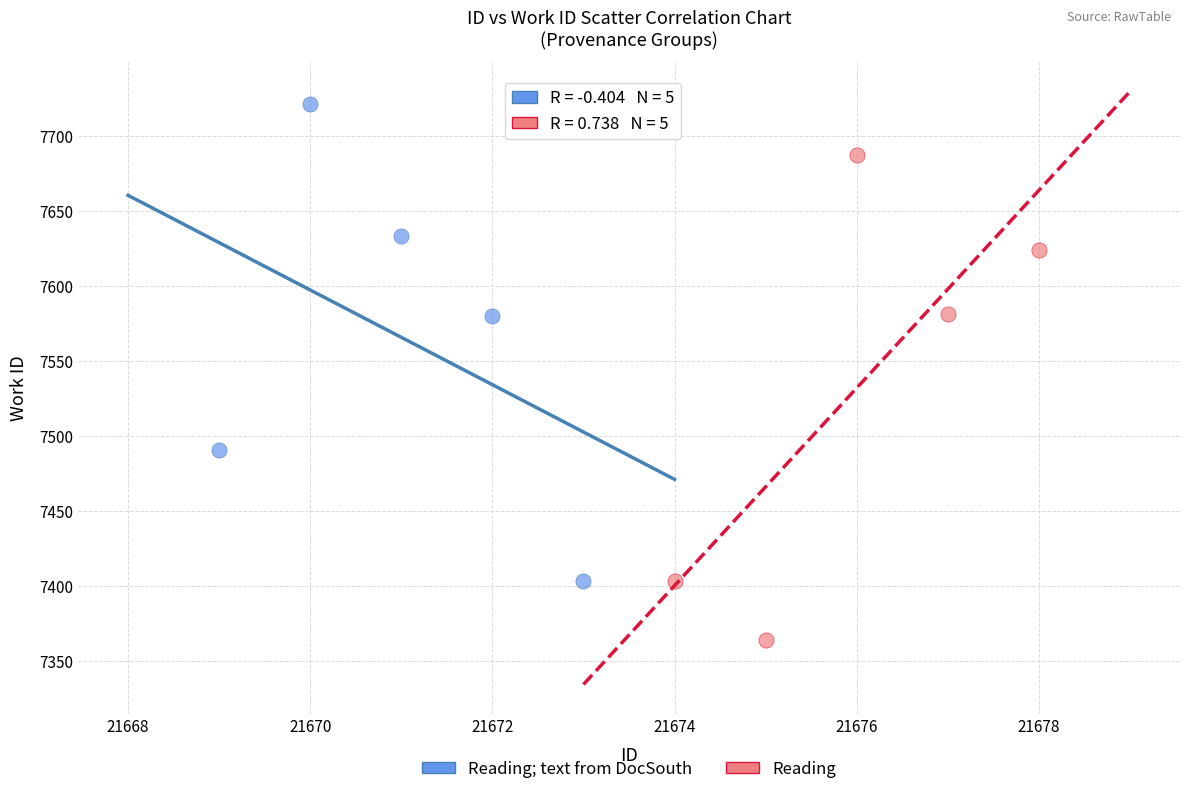

Which series reaches the maximum Y coordinate?

Reading; text from DocSouth